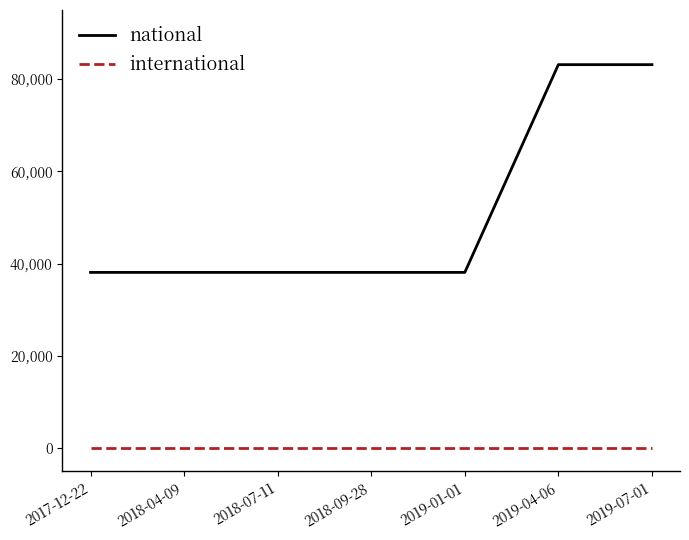

Is it true that international equals 0 at 2018-07-11?

True